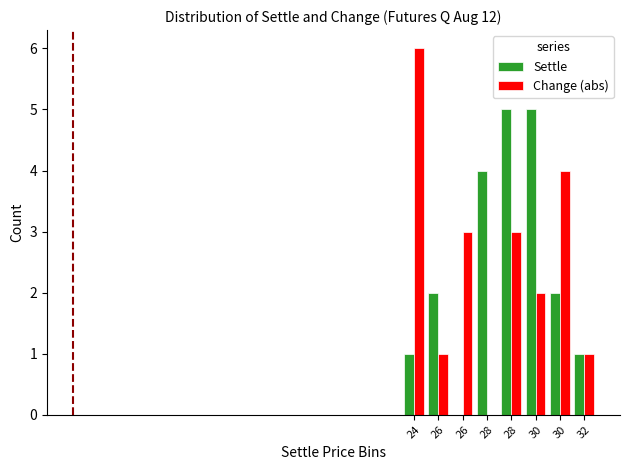

What are all the series names shown in the legend?

Settle, Change (abs)